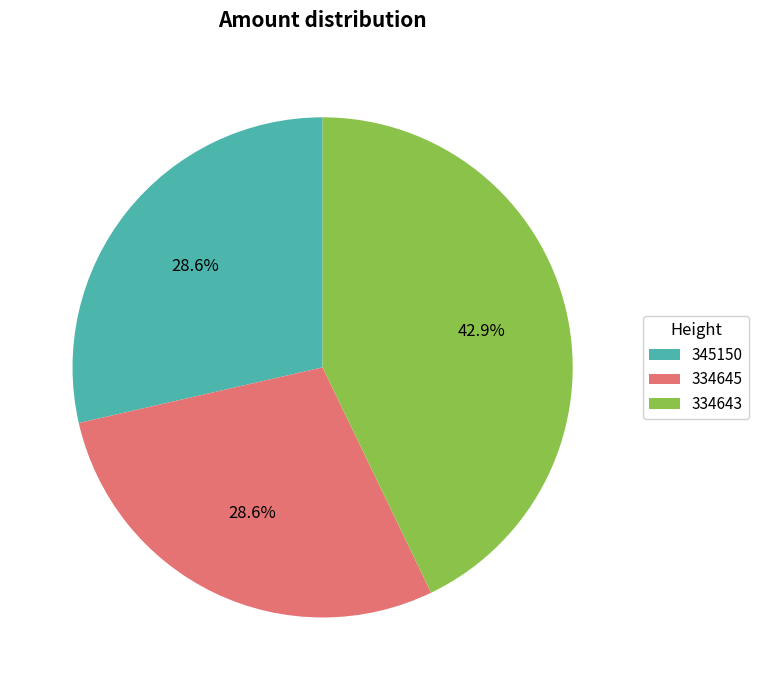

The 334643 slice represents 43% of the pie. True or false?

True